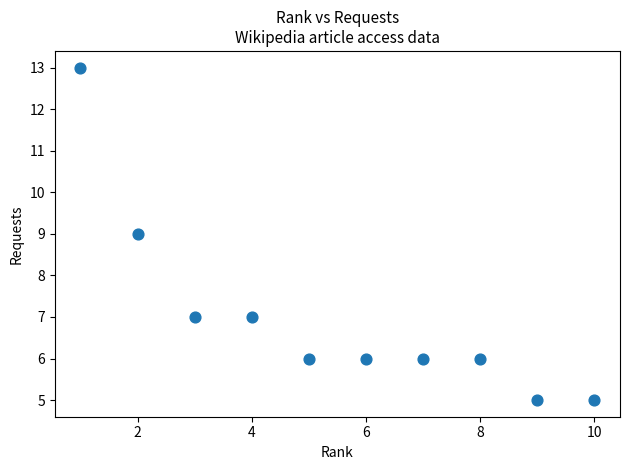

What is the range of X values (max minus min)?

9